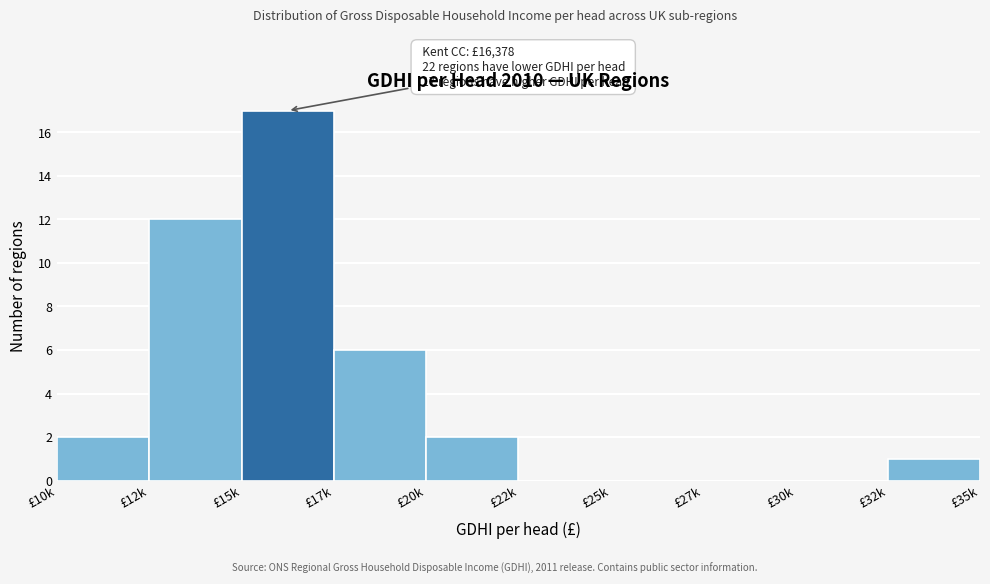

Reading left to right, transcribe all the data shown in this chart.

£10k=2	£12k=12	£15k=17	£17k=6	£20k=2	£22k=0	£25k=0	£27k=0	£30k=0	£32k=1